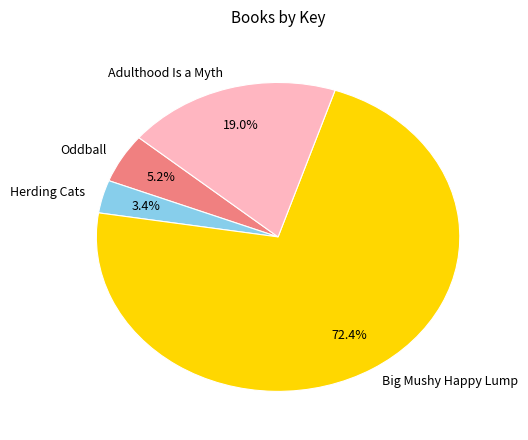

Do Herding Cats and Big Mushy Happy Lump together represent more than half of the pie?

Yes